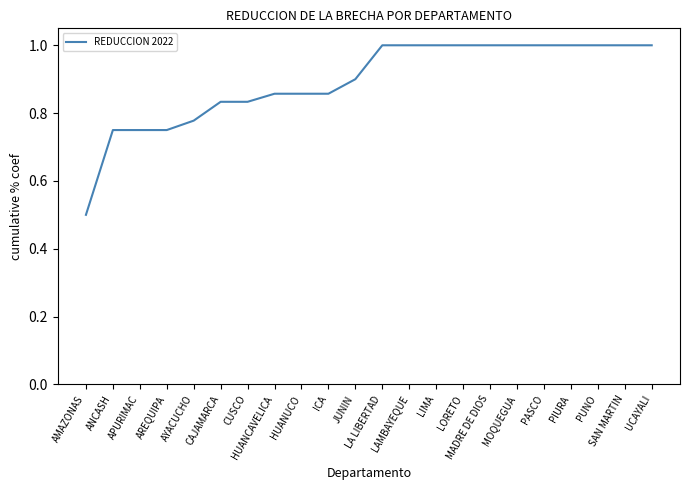

What is the minimum value shown in the chart?

0.5